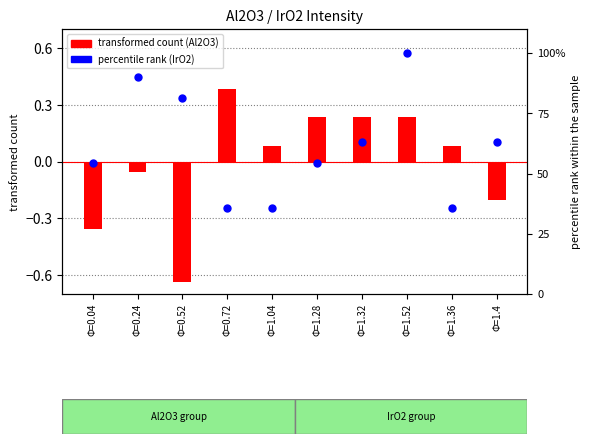

Which series has the largest Y range (max minus min)?

percentile rank (IrO2)